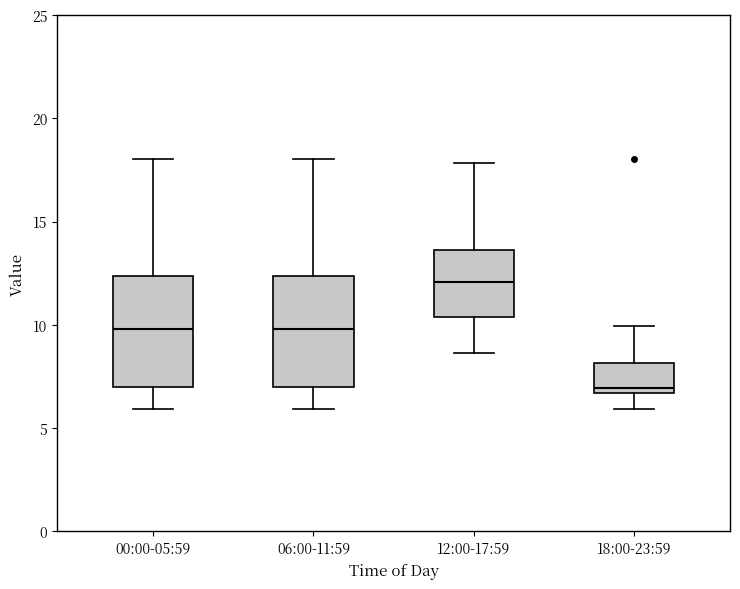

Reading left to right, read every box against the y-axis: the position of its median line, the range the box covers, and the ends of its whiskers. The values are not printed on the chart, so give them approximately, as read against the axis.

00:00-05:59: median 10.0, box 7.0 to 12.5, whiskers 6.0 to 18.0
06:00-11:59: median 10.0, box 7.0 to 12.5, whiskers 6.0 to 18.0
12:00-17:59: median 12.0, box 10.5 to 13.5, whiskers 8.5 to 18.0
18:00-23:59: median 7.0, box 6.5 to 8.0, whiskers 6.0 to 10.0